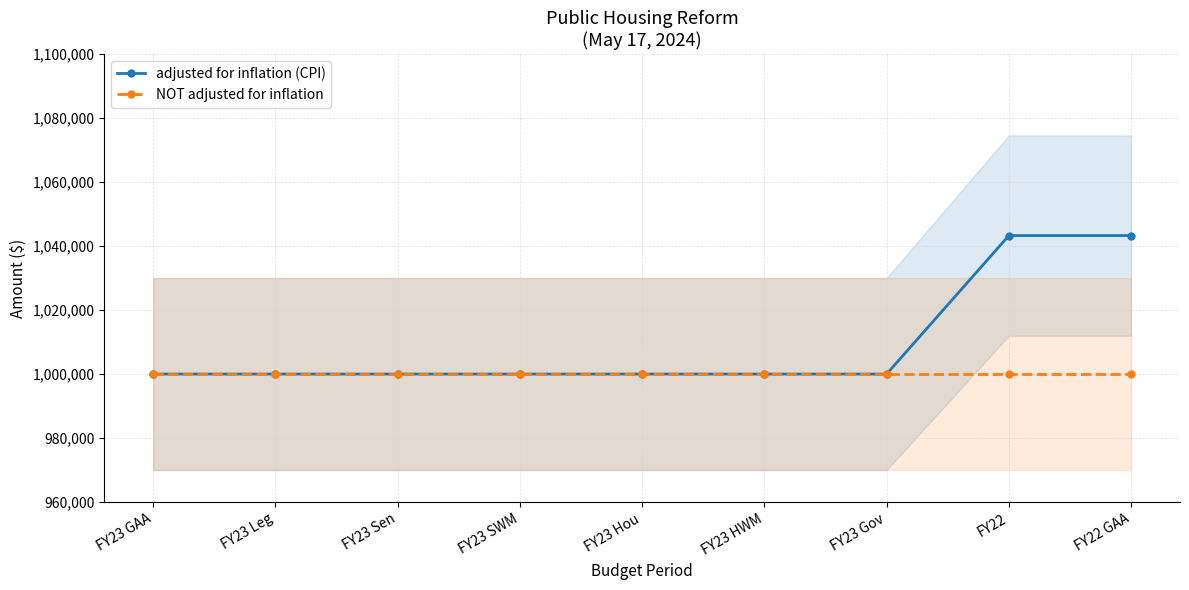

What value does the adjusted for inflation (CPI) series have at FY23 Leg, to the nearest 50?

1000000